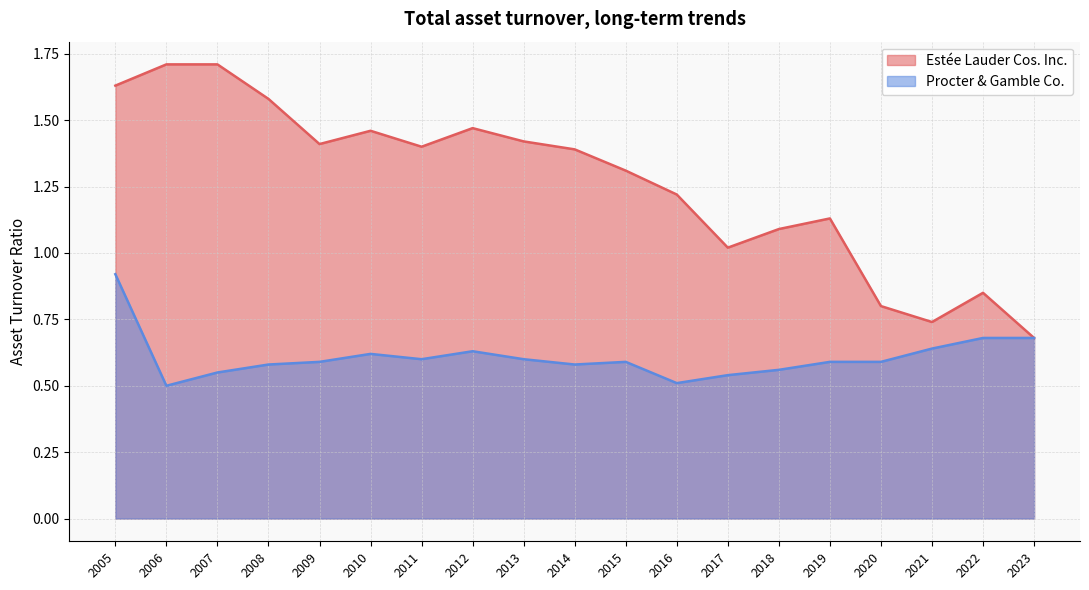

Reading left to right, what are all the values shown in this chart?

Estée Lauder Cos. Inc.: 2023=0.7	2022=0.8	2021=0.7	2020=0.8	2019=1.1	2018=1.1	2017=1.0	2016=1.2	2015=1.3	2014=1.4	2013=1.4	2012=1.5	2011=1.4	2010=1.5	2009=1.4	2008=1.6	2007=1.7	2006=1.7	2005=1.6
Procter & Gamble Co.: 2023=0.7	2022=0.7	2021=0.6	2020=0.6	2019=0.6	2018=0.6	2017=0.5	2016=0.5	2015=0.6	2014=0.6	2013=0.6	2012=0.6	2011=0.6	2010=0.6	2009=0.6	2008=0.6	2007=0.6	2006=0.5	2005=0.9